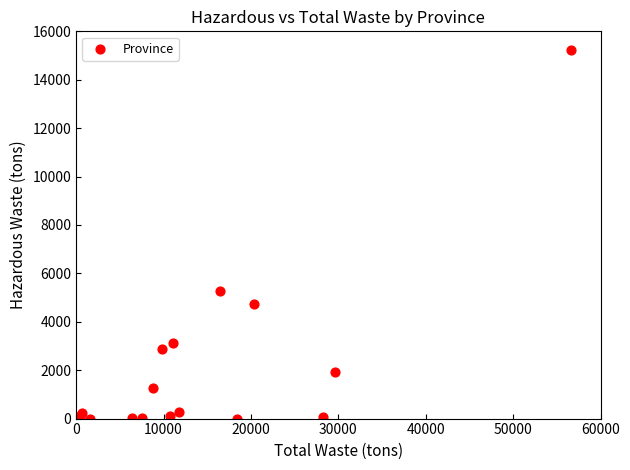

What Y value in the scatter plot is closest to 7619?

5285.5